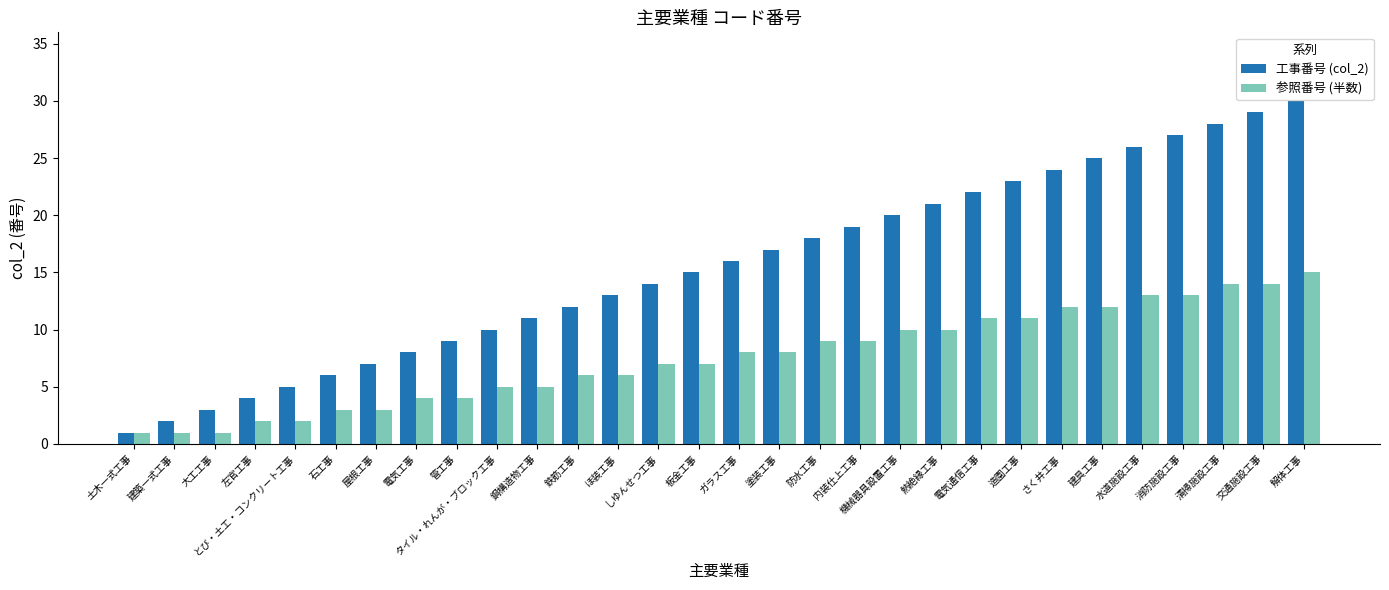

Which series changed the most between 屋根工事 and 清掃施設工事?

工事番号 (col_2)